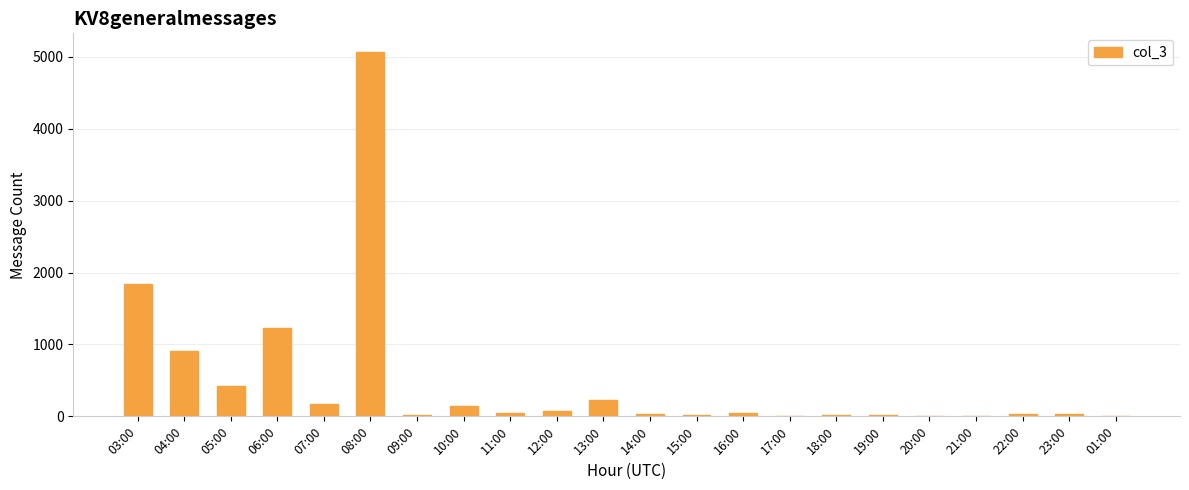

Which label corresponds to the largest value in the chart?

08:00